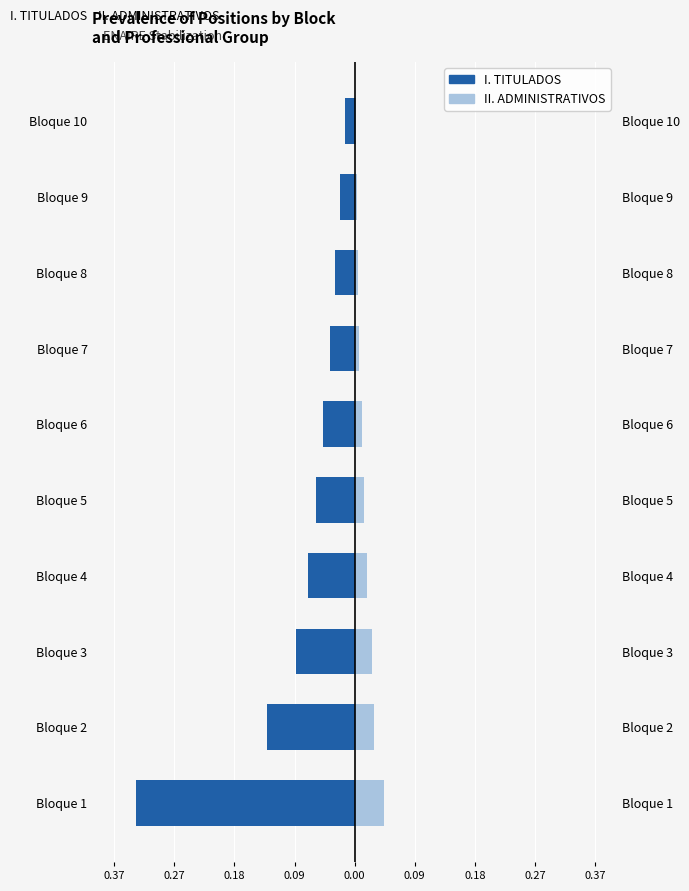

How many bars are there in each group?

2